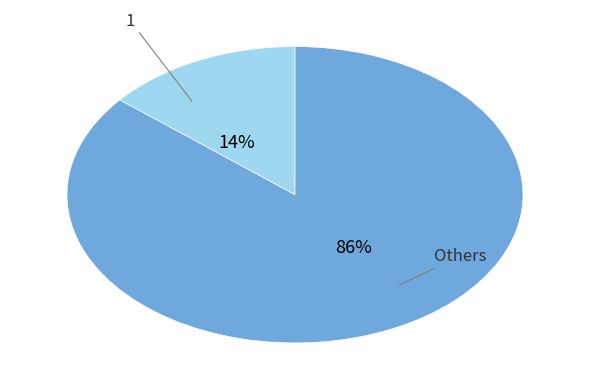

Does any single category account for the majority?

Yes